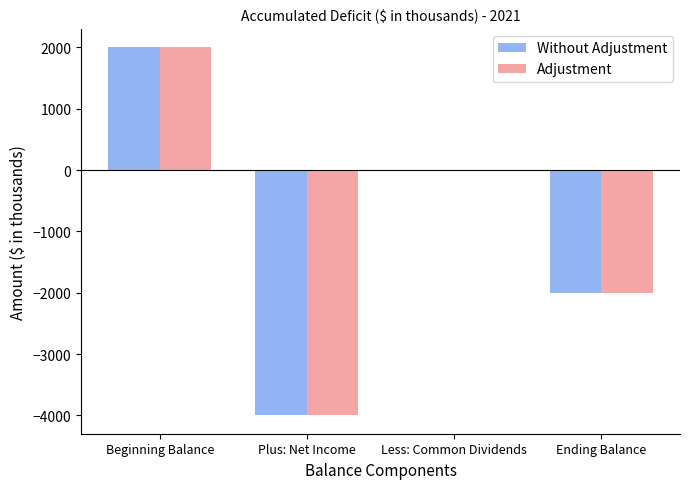

Read the Without Adjustment value at Beginning Balance.

2000